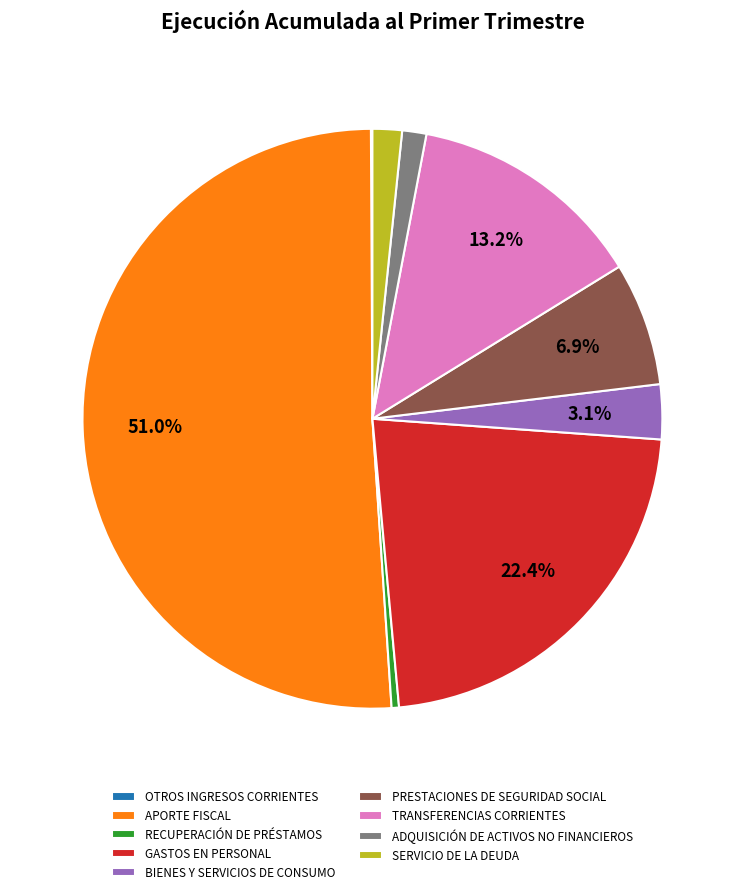

To the nearest percent, what percentage of the pie is TRANSFERENCIAS CORRIENTES?

13%